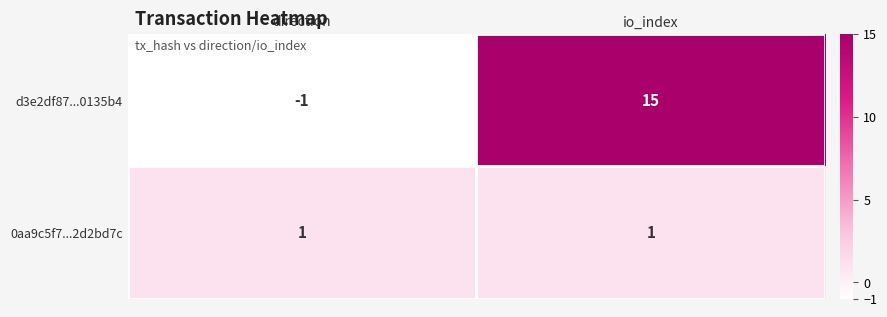

Which series has the largest total across all categories?

d3e2df87...0135b4